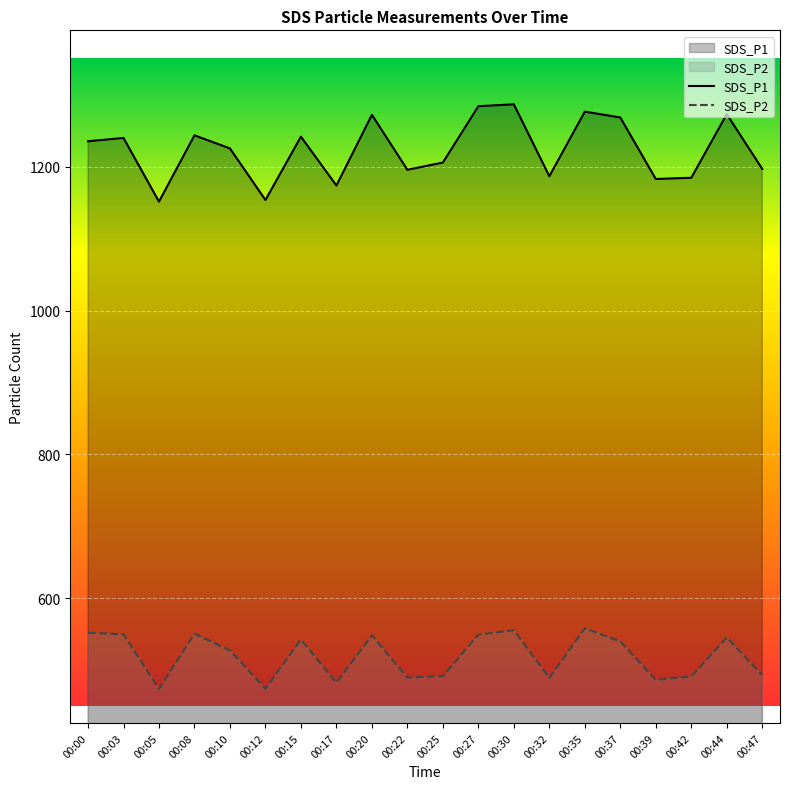

Reading right to left, transcribe all the data shown in this chart.

SDS_P1: 00:47=1197.2	00:44=1273.3	00:42=1184.8	00:39=1183.1	00:37=1268.7	00:35=1276.9	00:32=1186.9	00:30=1287.0	00:27=1284.4	00:25=1206.0	00:22=1196.0	00:20=1272.4	00:17=1174.0	00:15=1242.0	00:12=1153.9	00:10=1225.7	00:08=1243.9	00:05=1151.6	00:03=1240.3	00:00=1235.6
SDS_P2: 00:47=492.9	00:44=545.1	00:42=491.0	00:39=486.2	00:37=539.7	00:35=558.1	00:32=489.0	00:30=555.4	00:27=549.1	00:25=491.3	00:22=489.4	00:20=548.2	00:17=482.3	00:15=542.3	00:12=474.0	00:10=527.1	00:08=550.5	00:05=473.7	00:03=549.6	00:00=551.9